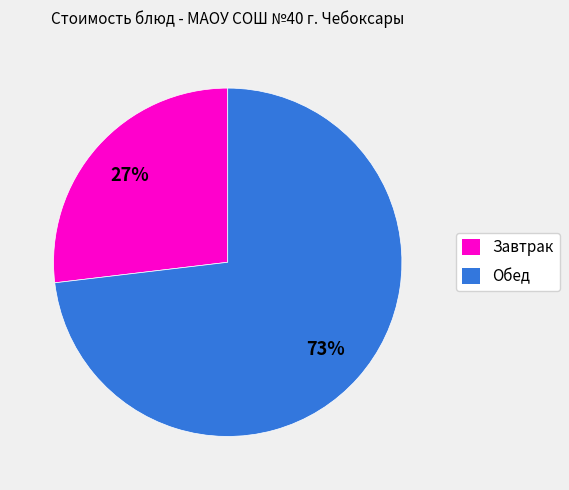

To the nearest percent, what is the average slice percentage?

50%